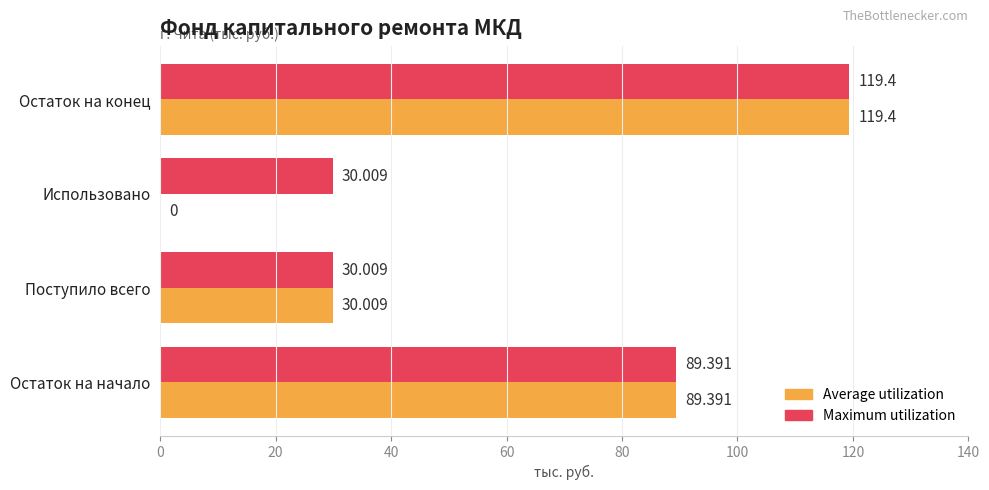

Which series has the largest total across all categories?

Maximum utilization